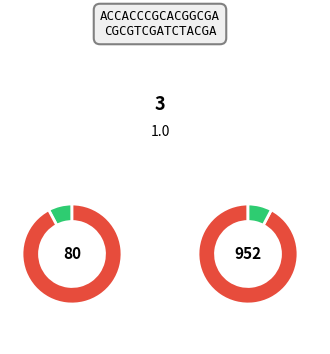

How many slices are in this pie chart?

2